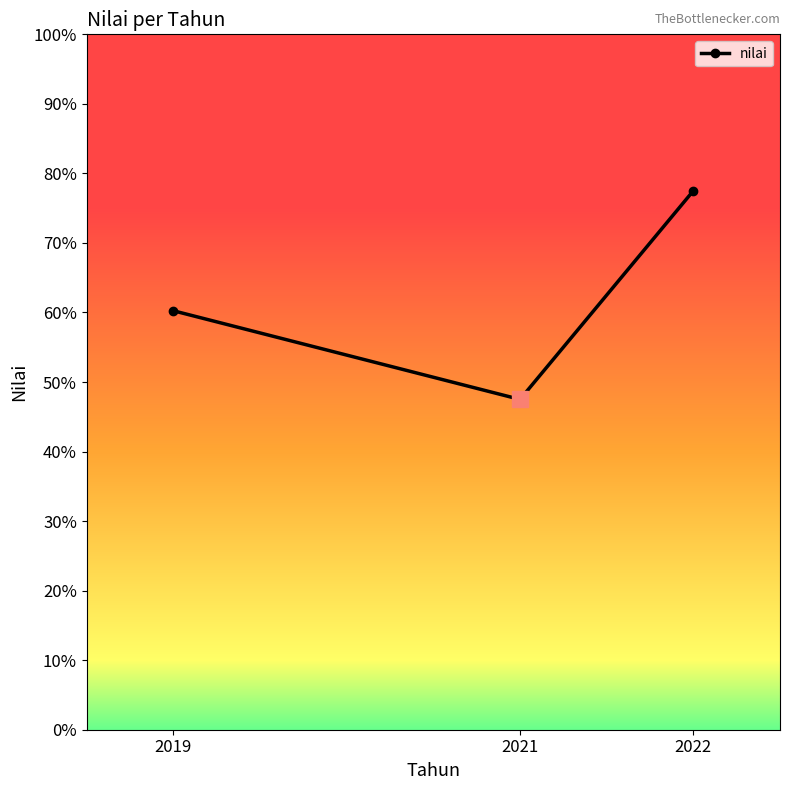

List the labels in order of value, largest first.

2022, 2019, 2021